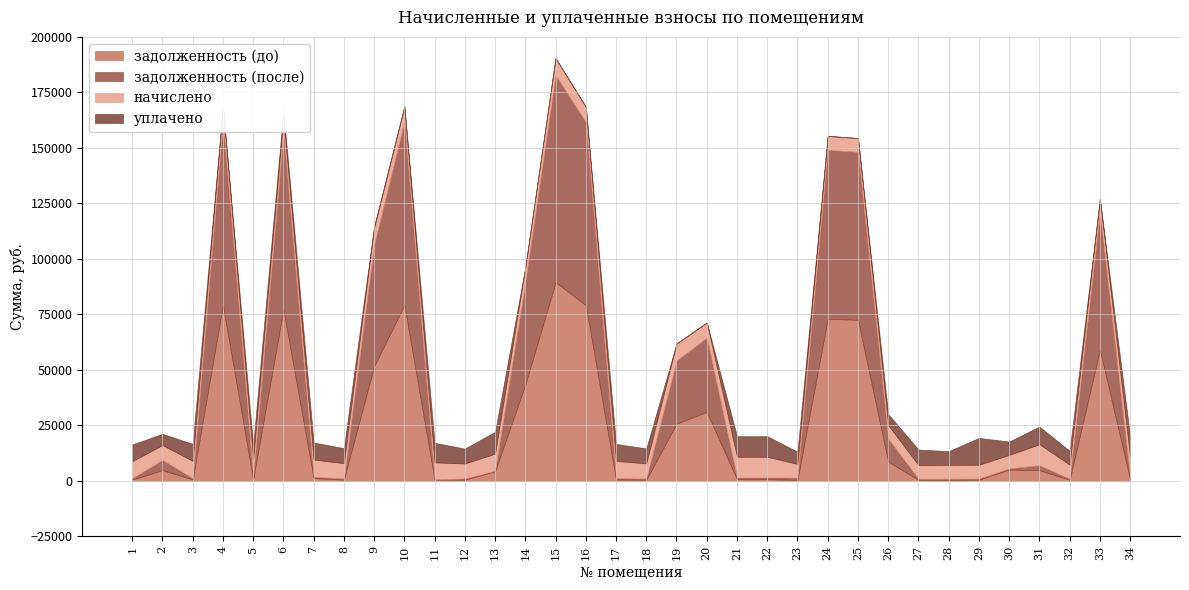

Where is the first local maximum for задолженность (до)?

2